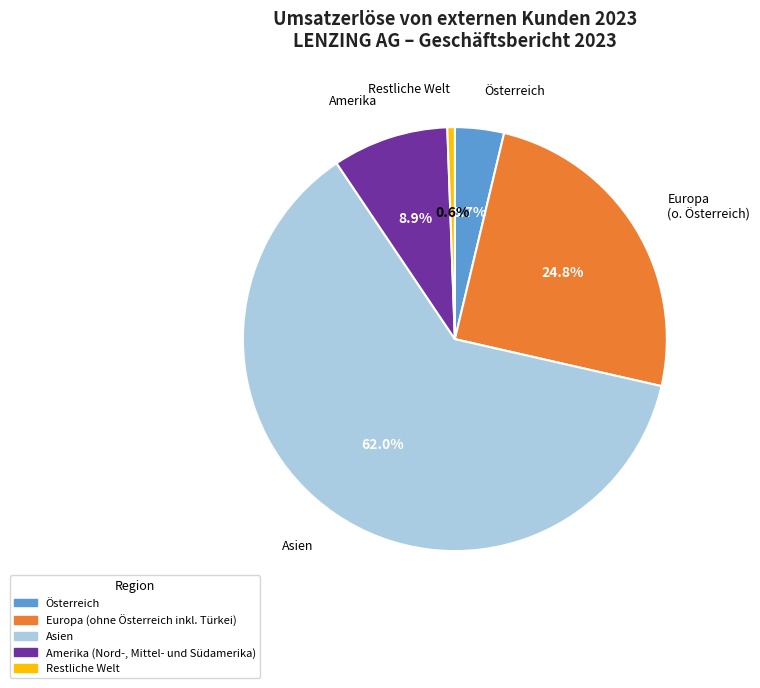

How many slices are in this pie chart?

5